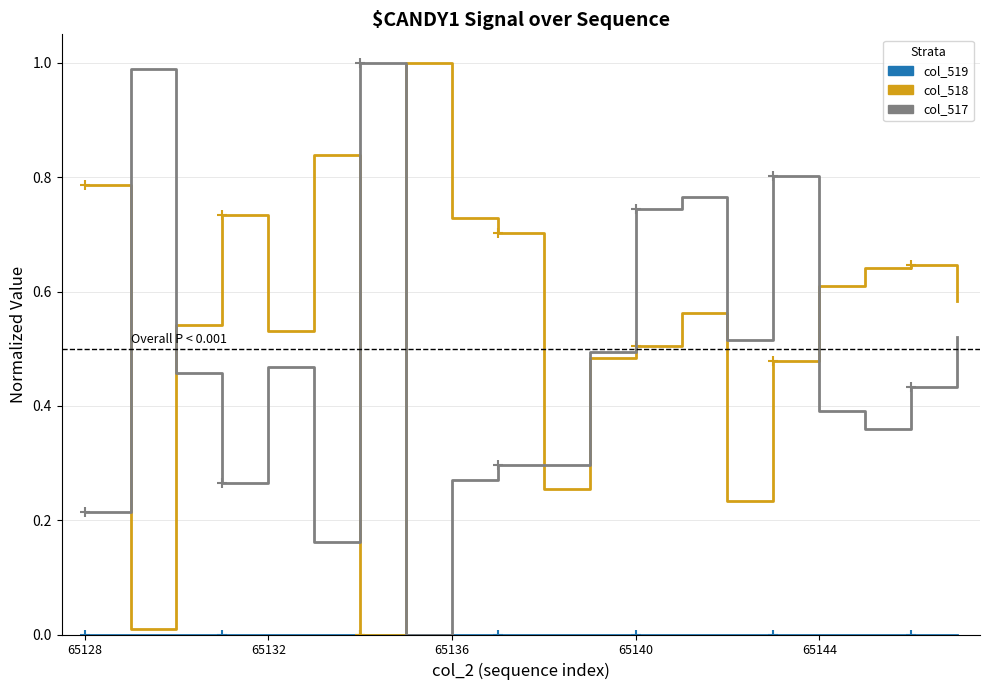

At how many categories does at least one series exceed 0?

20